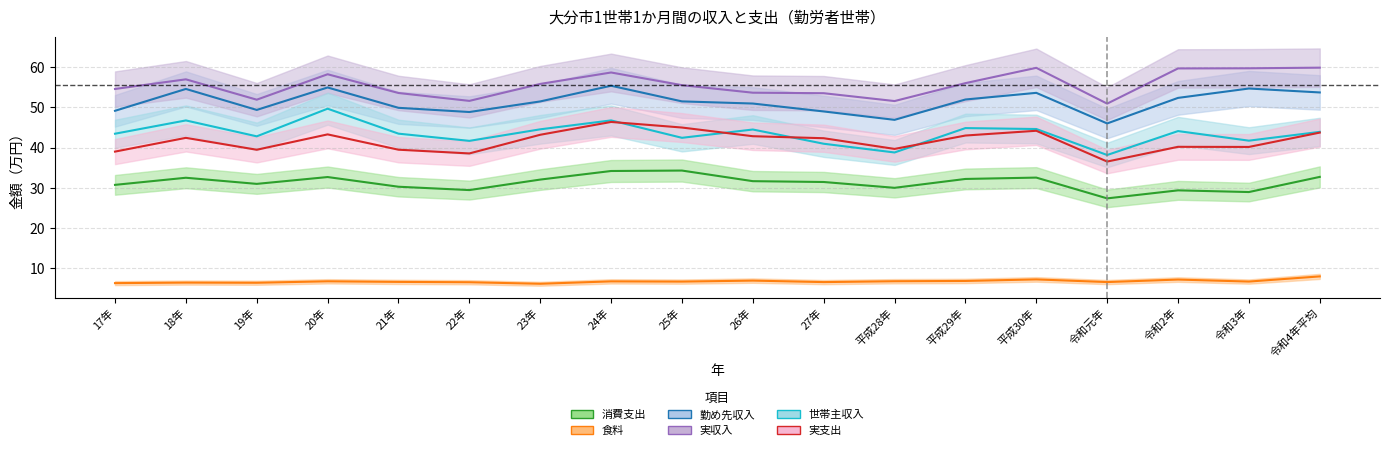

How many interior local valleys does the 食料 series have?

6